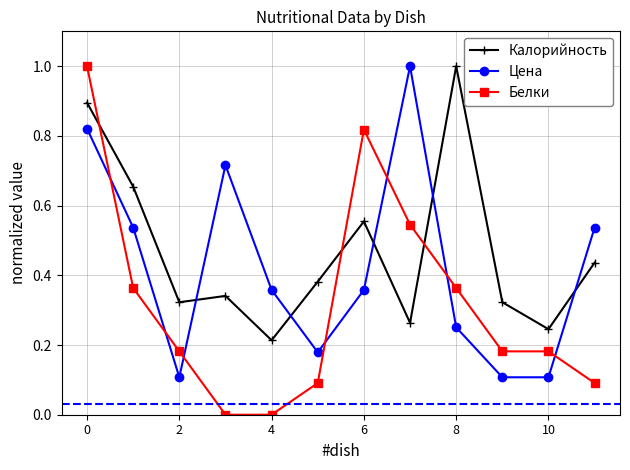

What is the value of the Калорийность point at the 9th from the left?

1.0